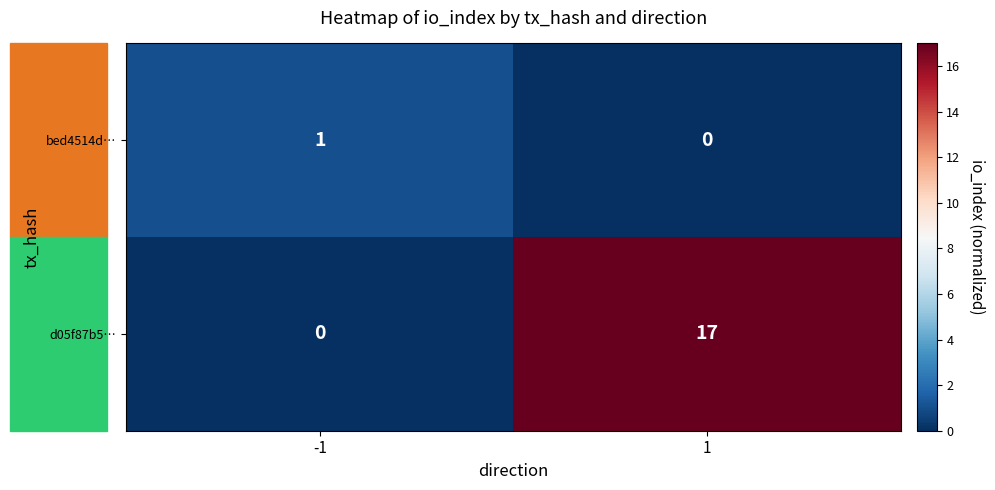

List the series in order of their overall mean, highest first.

d05f87b5…, bed4514d…